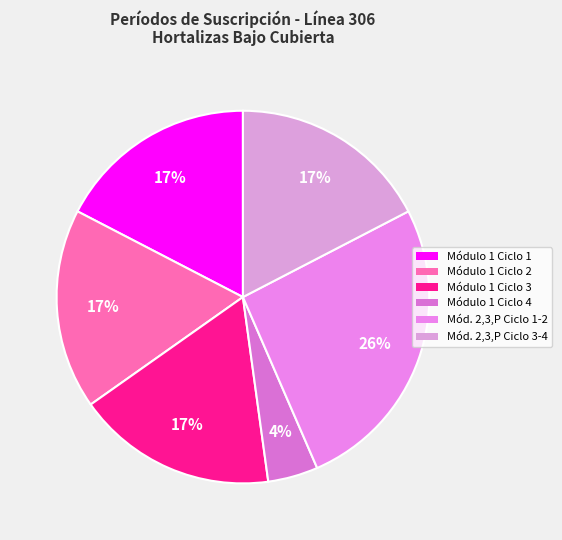

To the nearest percent, what is the average slice percentage?

17%